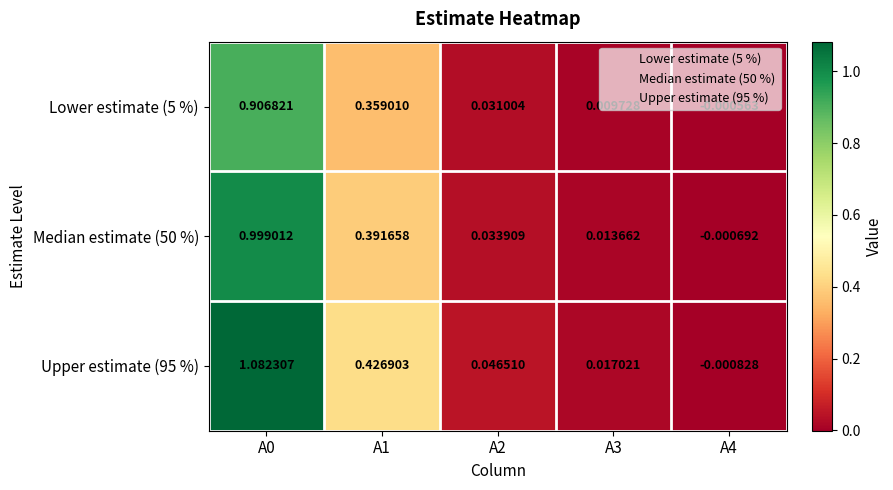

At A3, list the series in order from smallest to largest.

Lower estimate (5 %), Median estimate (50 %), Upper estimate (95 %)